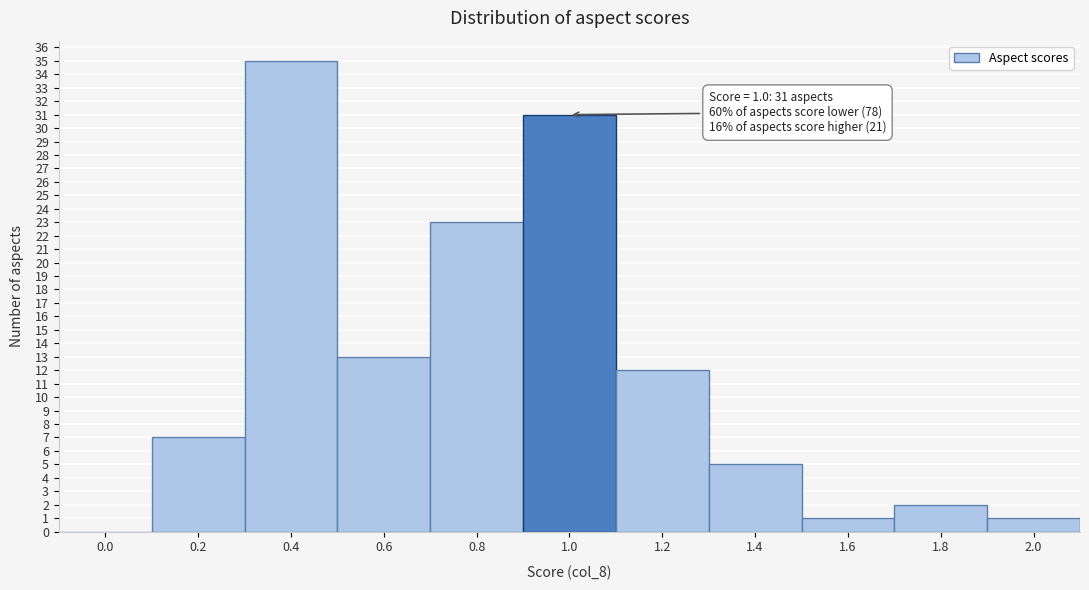

Reading left to right, extract all data points from this chart.

0.0=0	0.2=7	0.4=35	0.6=13	0.8=23	1.0=31	1.2=12	1.4=5	1.6=1	1.8=2	2.0=1